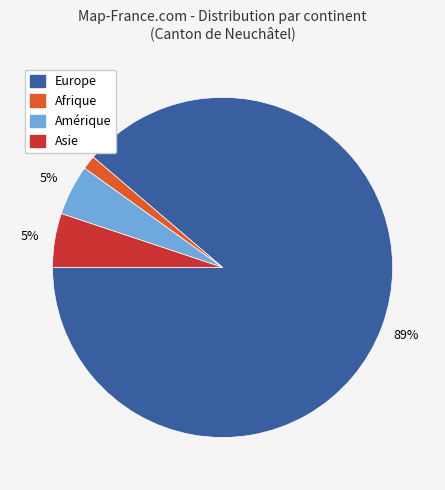

To the nearest percent, what is the average slice percentage?

25%